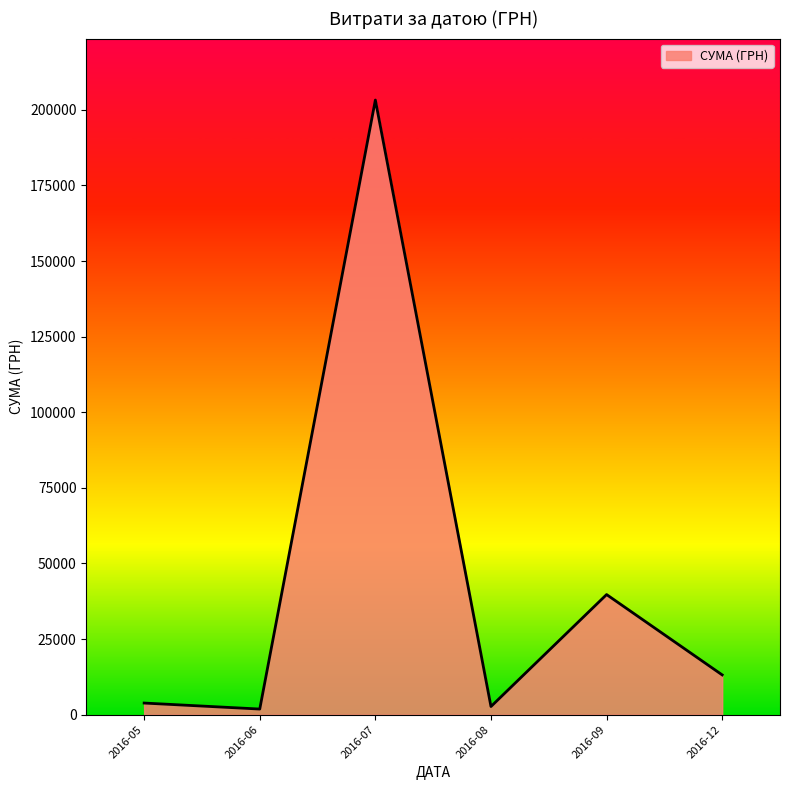

Is it true that the value at 2016-12 is 13145.0?

True